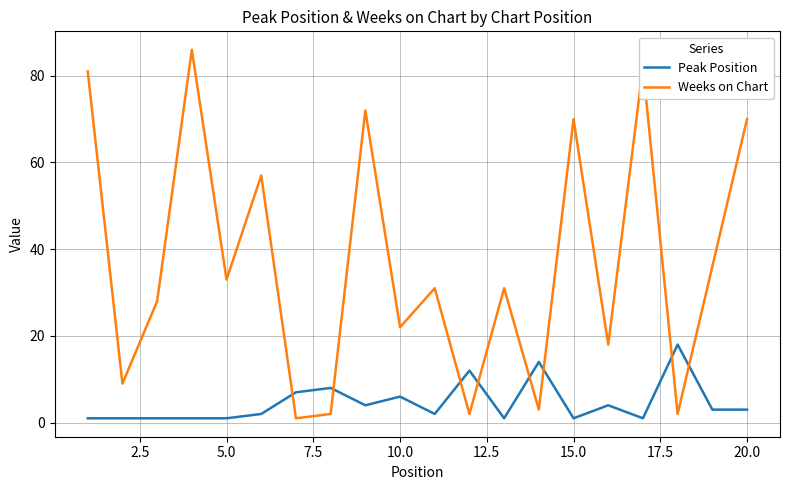

What is the greatest value displayed?

86